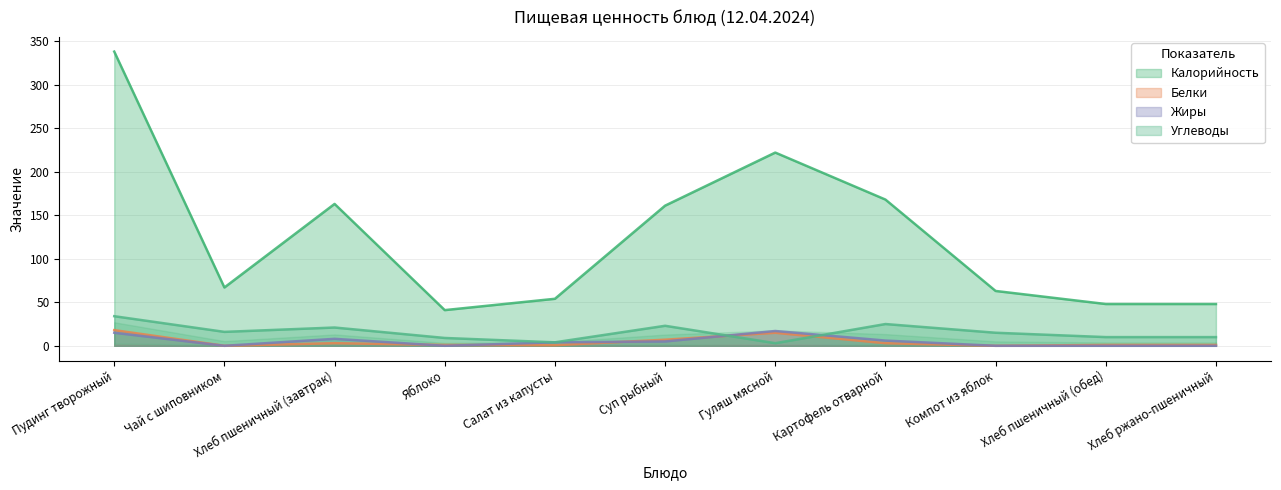

List the series in order of their peak value, lowest first.

Жиры, Белки, Углеводы, Калорийность